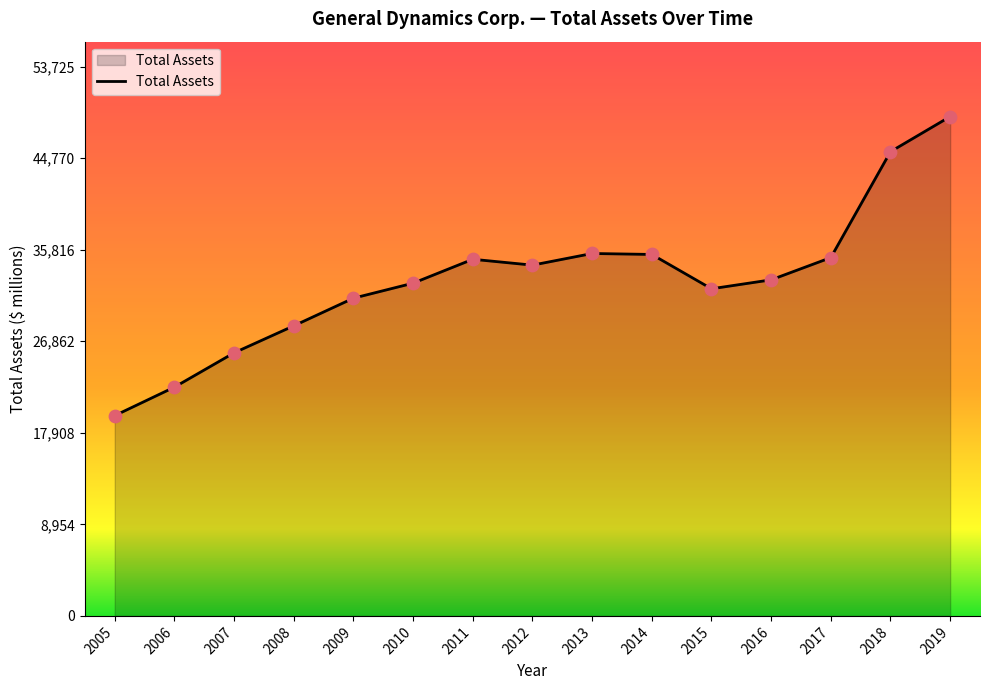

Which has a higher value, 2017 or 2010?

2017